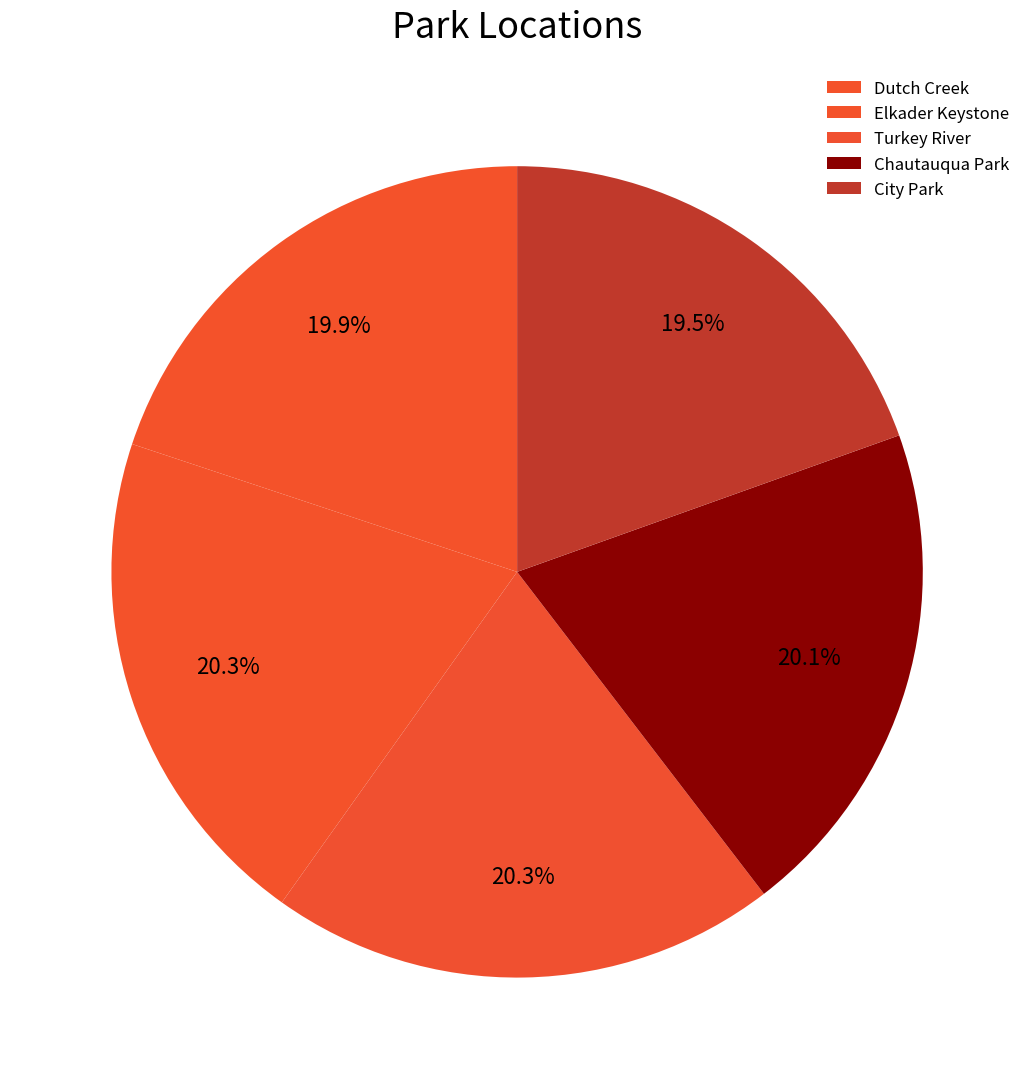

What percentage is the Elkader Keystone slice, to the nearest percent?

20%